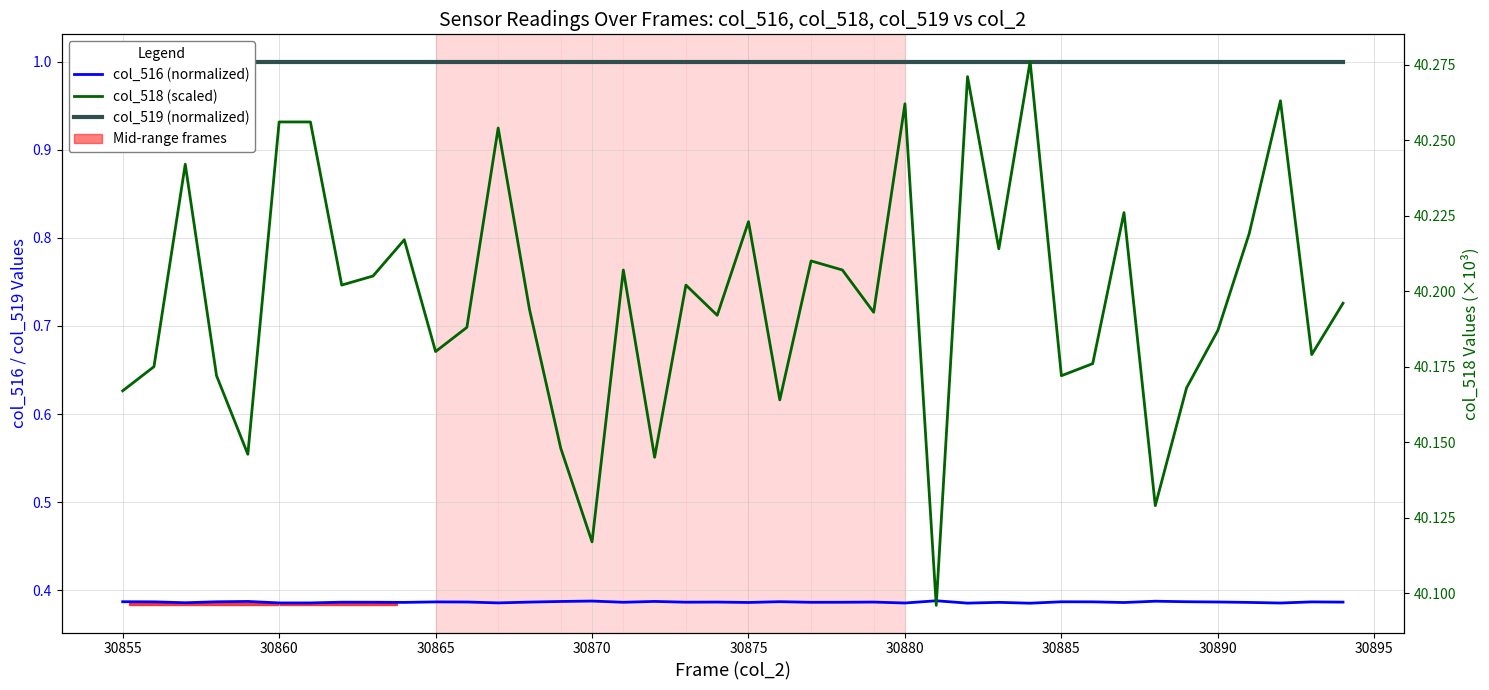

Rank the series at 30885 from highest to lowest value.

col_518 (scaled), col_519 (normalized), col_516 (normalized)